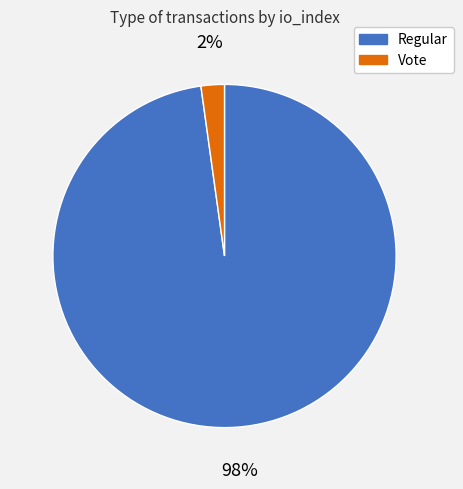

To the nearest percent, what is the average slice percentage?

50%